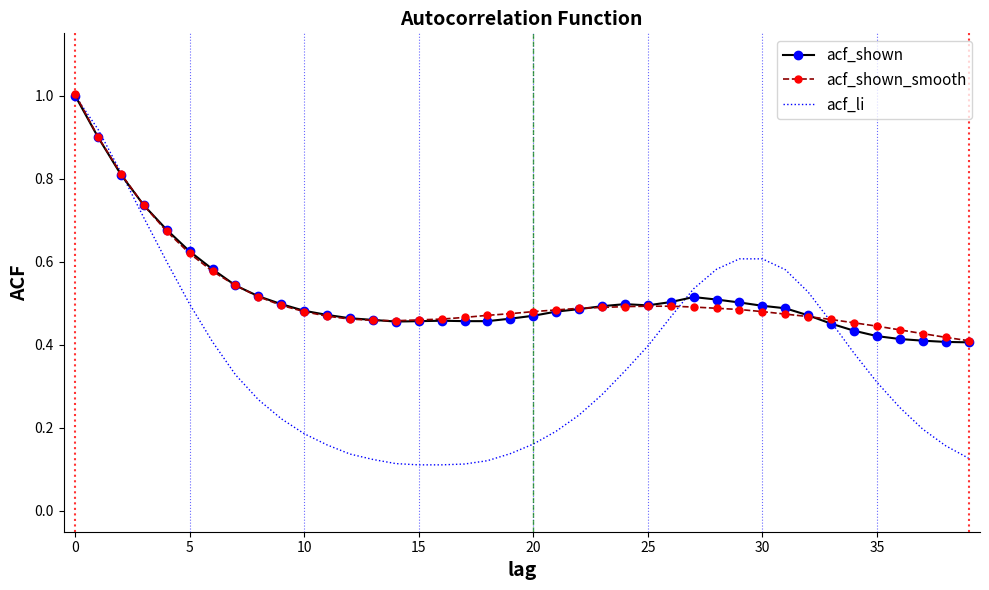

What is the sum of all acf_shown values?

20.9